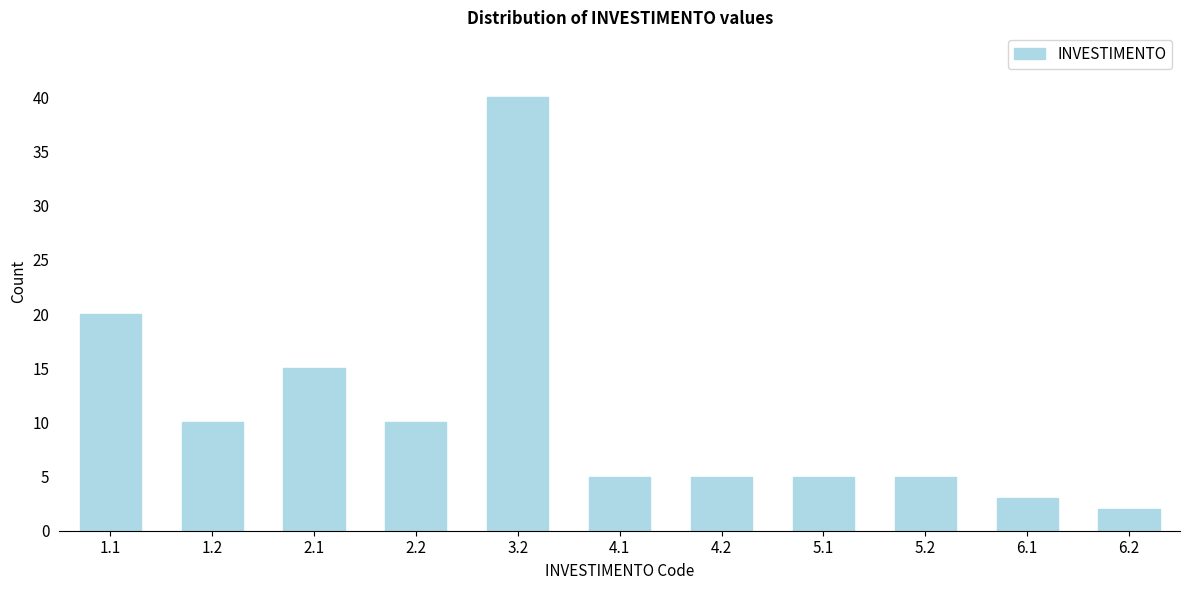

Reading right to left, what are all the values shown in this chart?

2	3	5	5	5	5	40	10	15	10	20